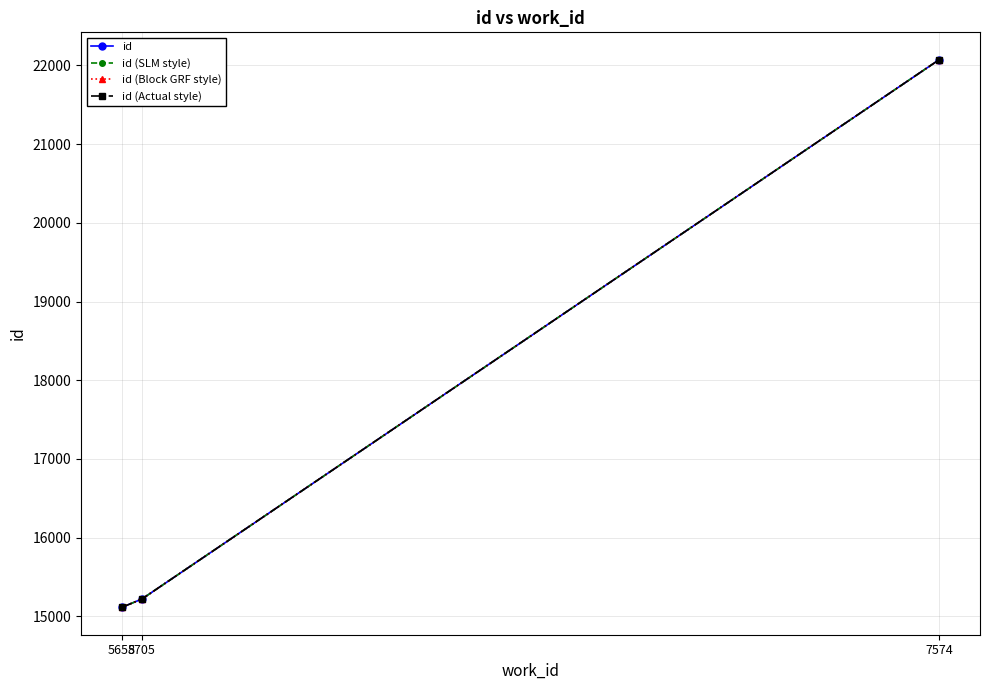

List the labels in order of id (Actual style) value, largest first.

7574, 5705, 5658